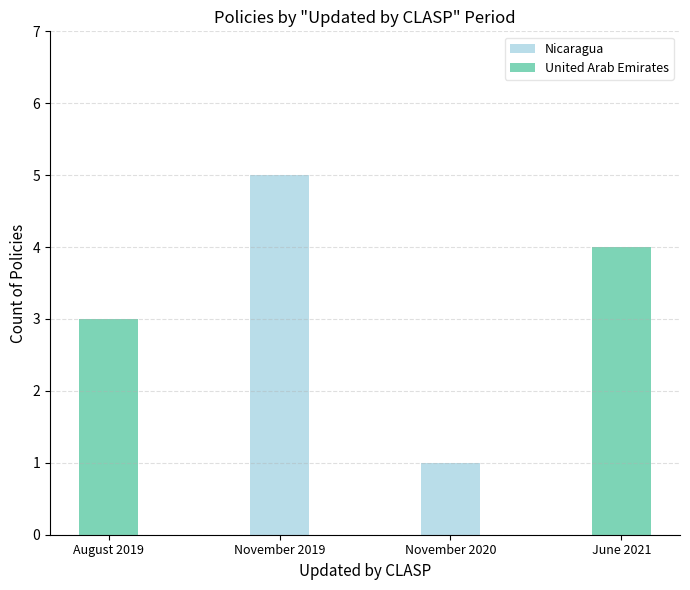

Count the number of data series in this chart.

2